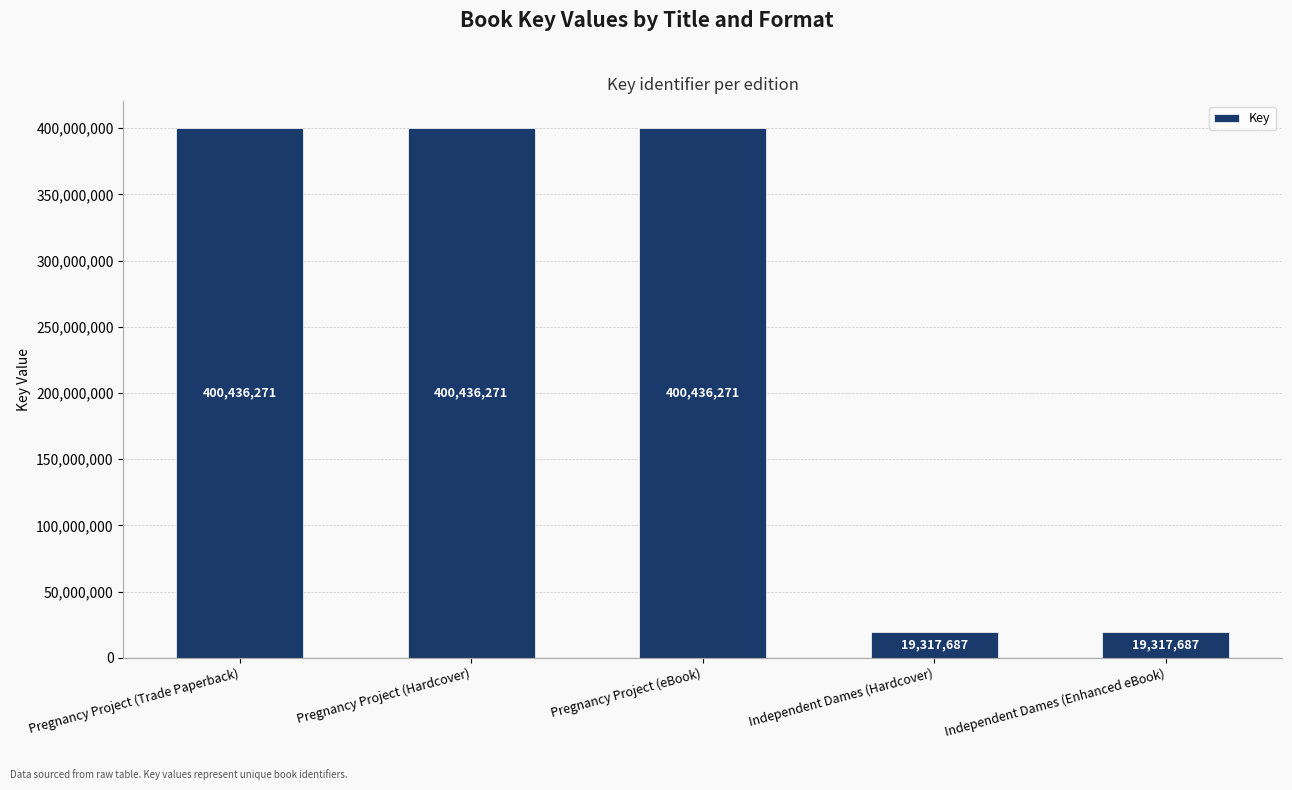

What is the label of the 1st bar from the right?

Independent Dames (Enhanced eBook)